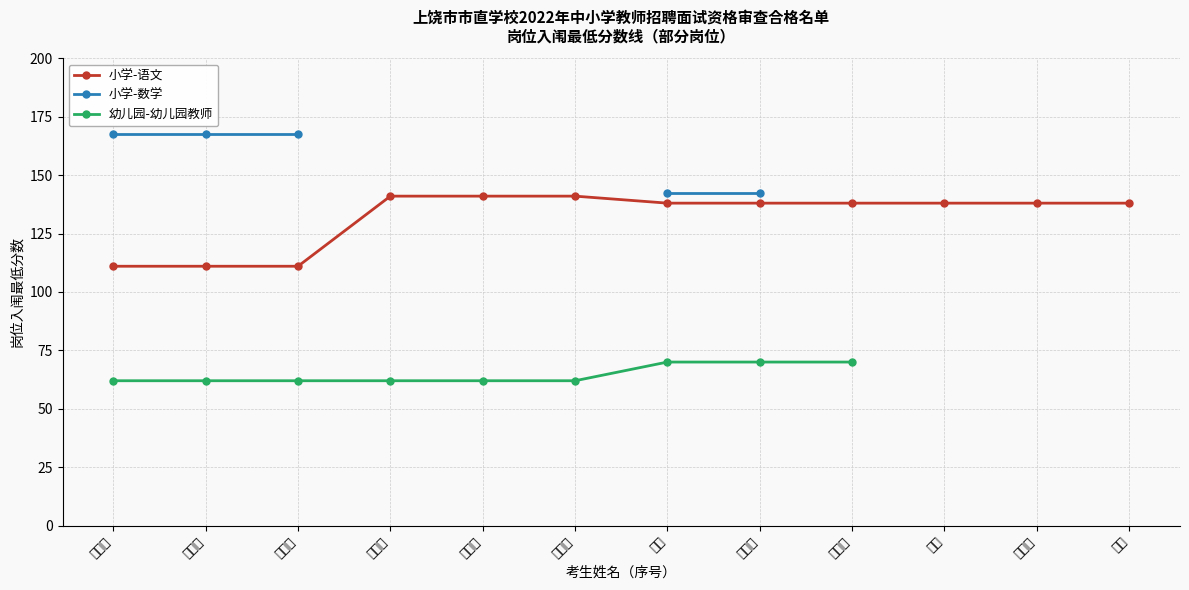

What is the spread (max minus min) of values at 吕嘉卿?

79.0